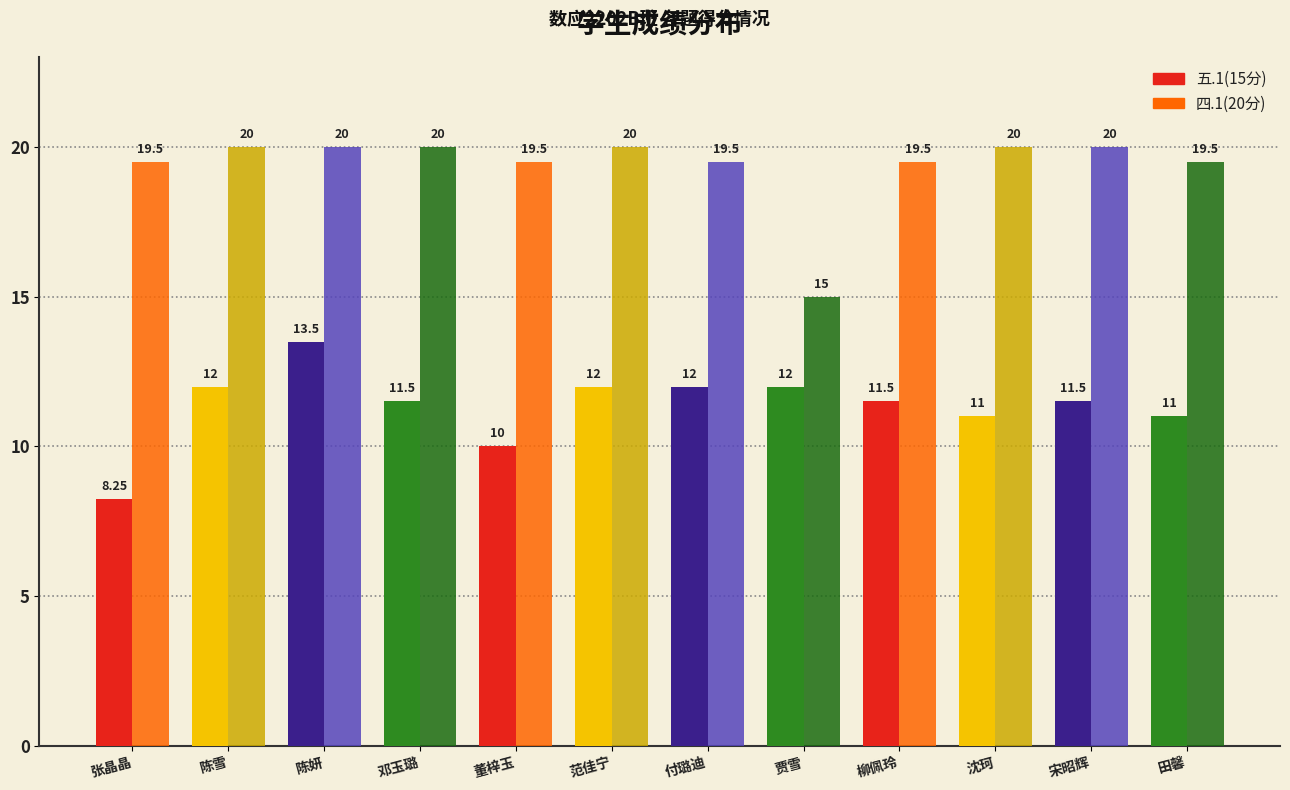

At how many categories does at least one series exceed 12?

12